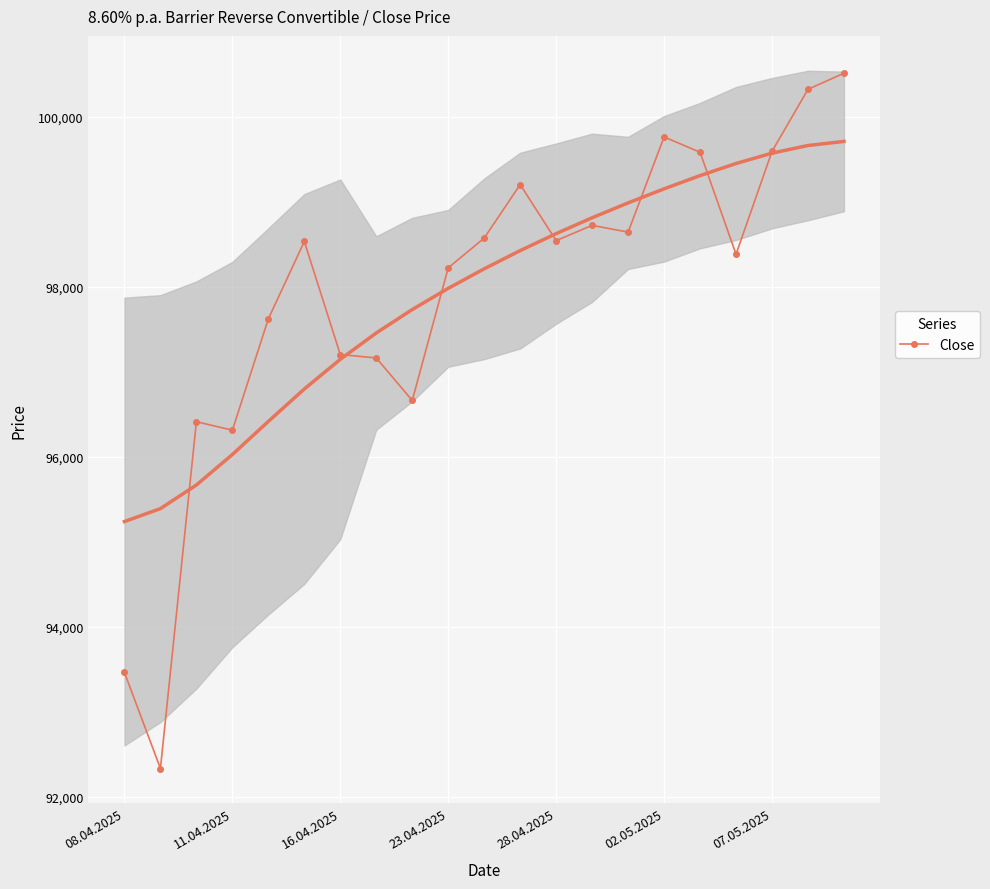

The Close series shows 56122 at 16.04.2025. True or false?

False